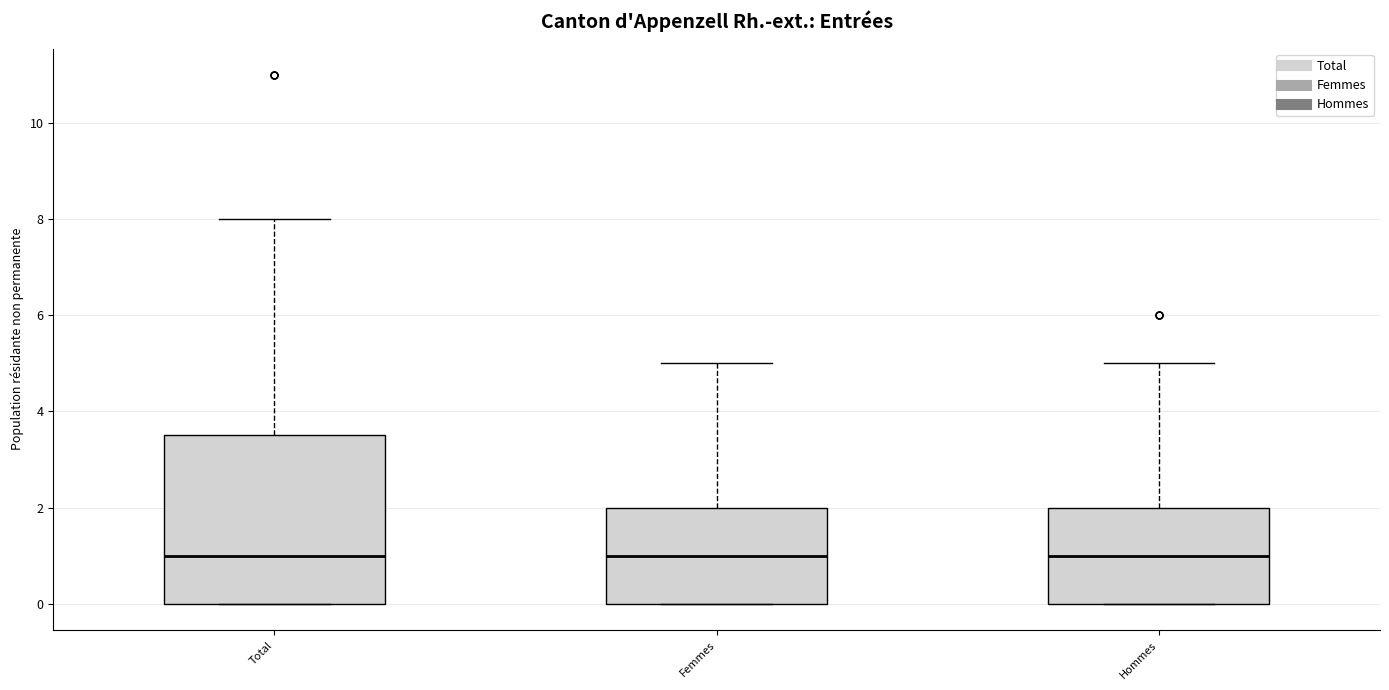

Reading left to right, read every box against the y-axis: the position of its median line, the range the box covers, and the ends of its whiskers. The values are not printed on the chart, so give them approximately, as read against the axis.

Total: median 1.0, box 0.0 to 3.6, whiskers 0.0 to 8.0
Femmes: median 1.0, box 0.0 to 2.0, whiskers 0.0 to 5.0
Hommes: median 1.0, box 0.0 to 2.0, whiskers 0.0 to 5.0